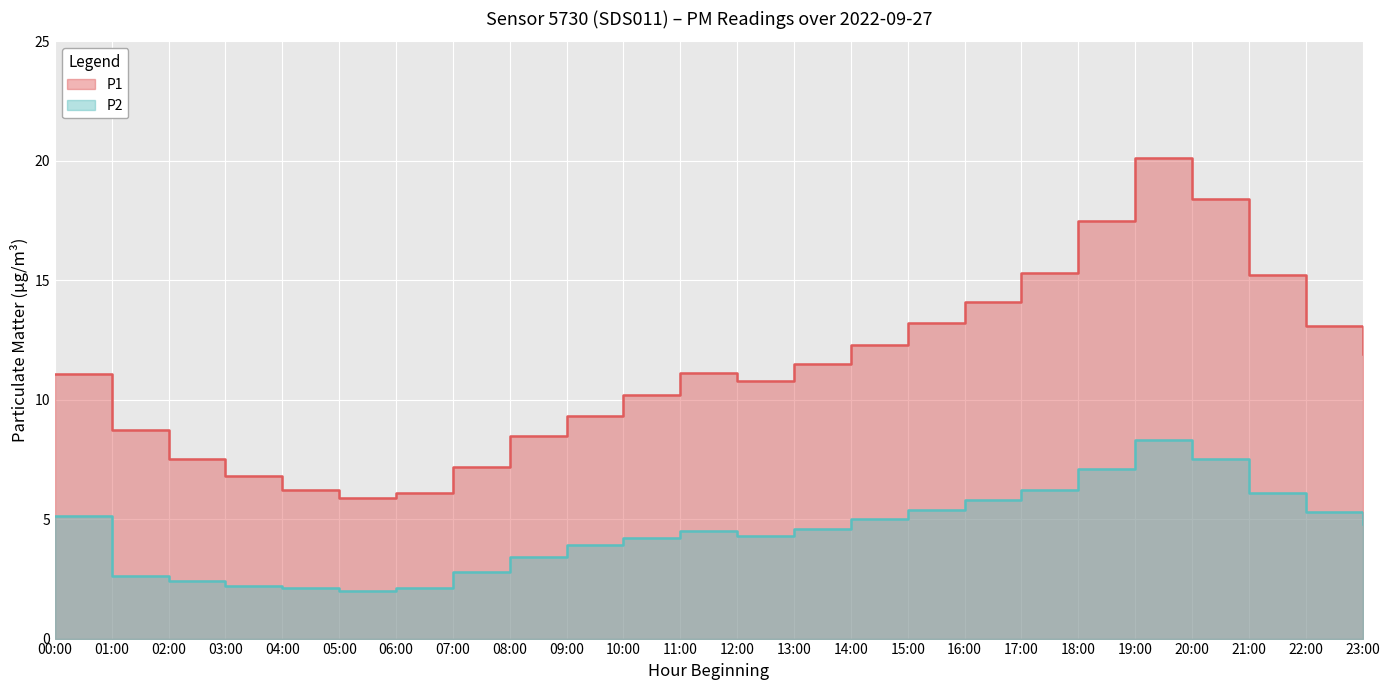

Where is P1 nearest to the value 13?

22:00